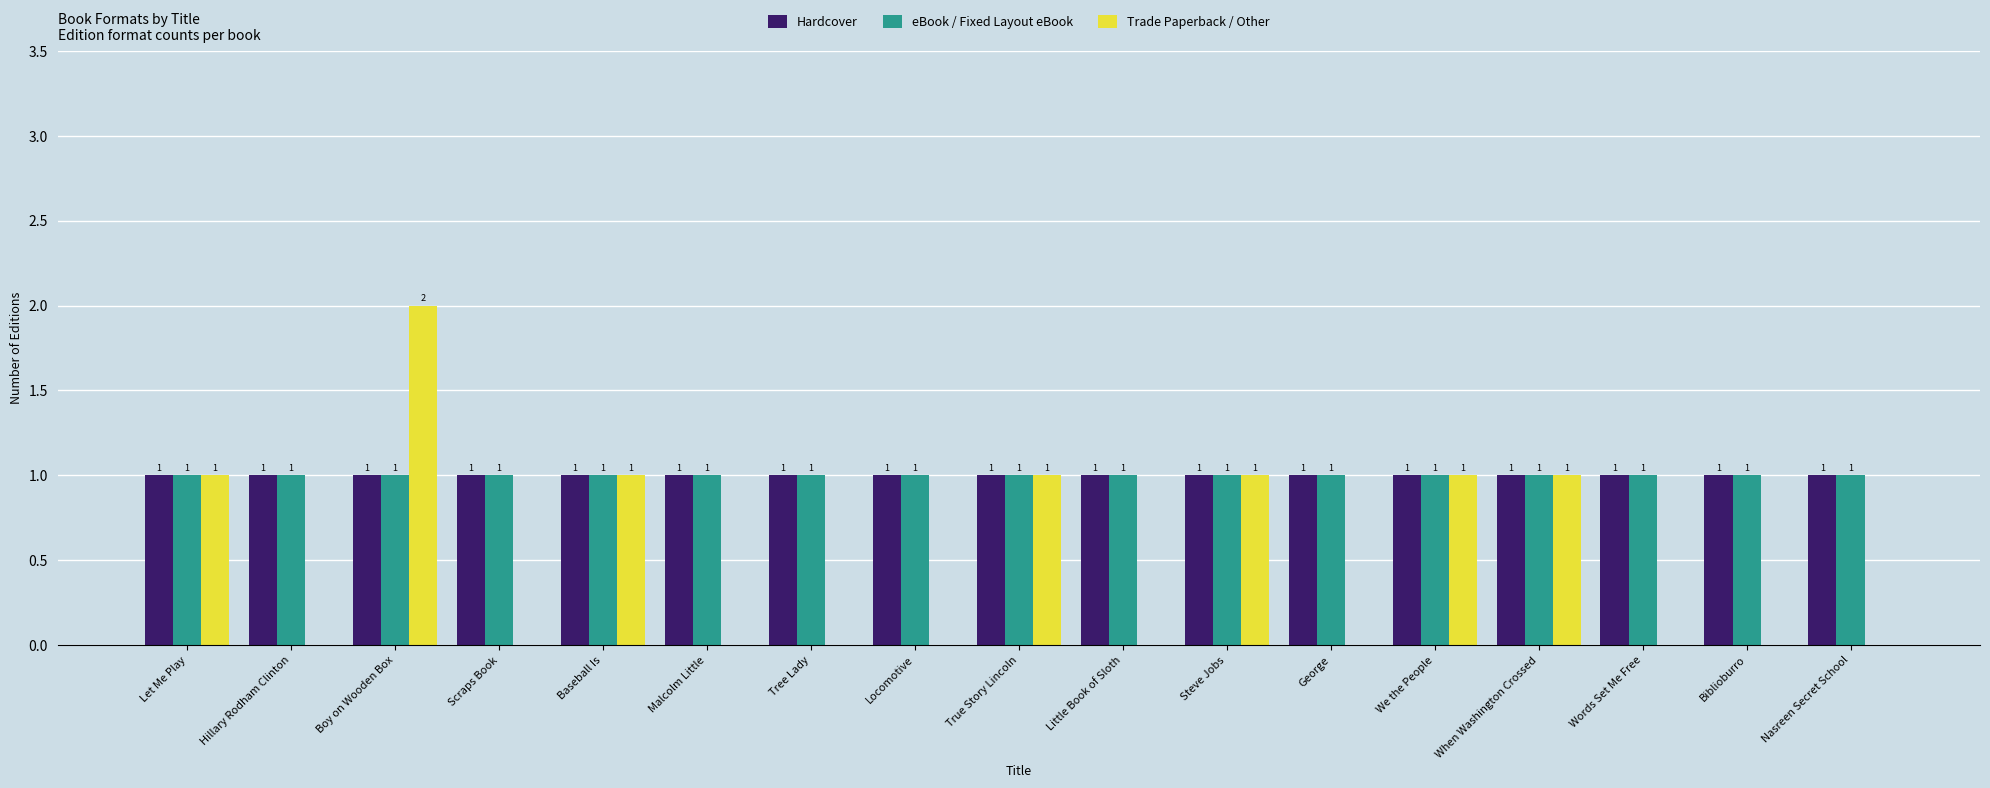

Is the value of eBook / Fixed Layout eBook at Malcolm Little greater than the value of Trade Paperback / Other at Hillary Rodham Clinton?

Yes